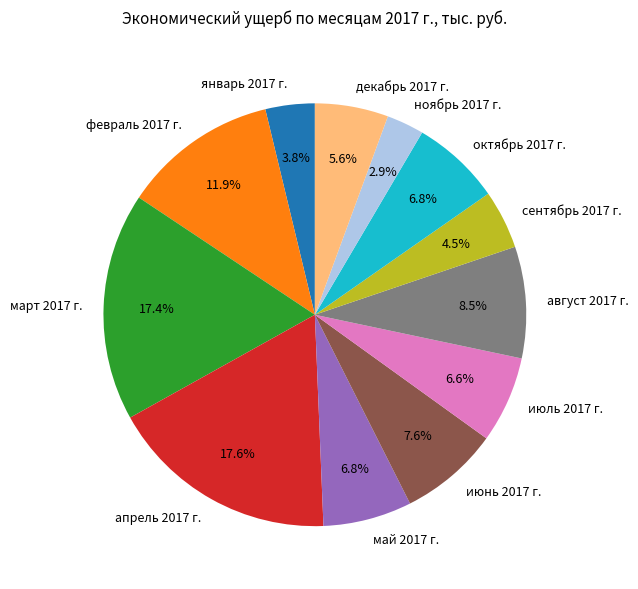

Which category has the smallest portion of the pie?

ноябрь 2017 г.